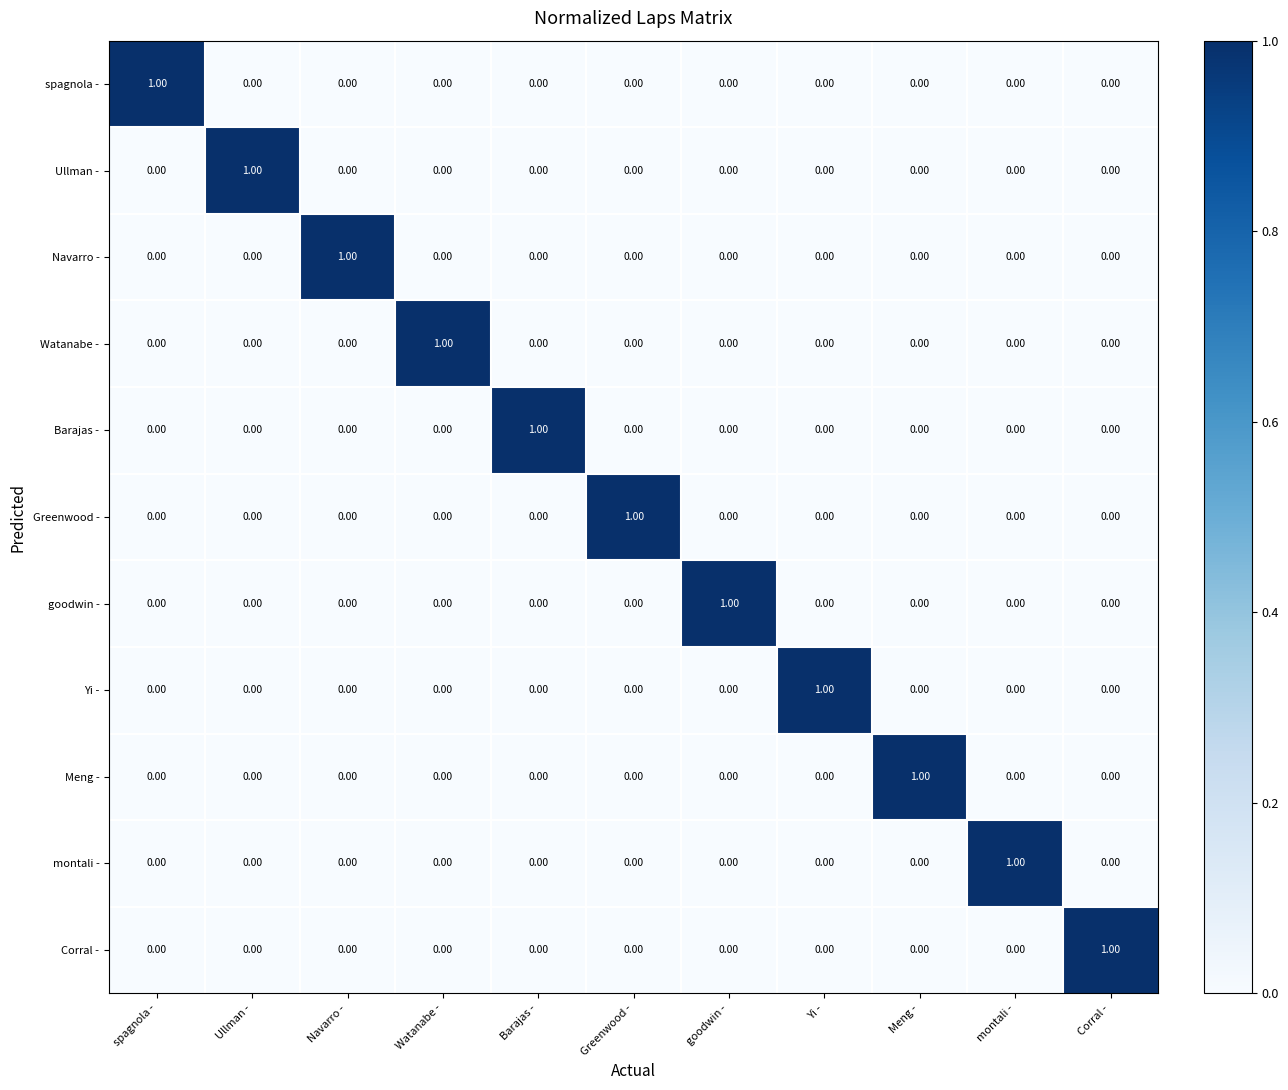

How many distinct data groups are displayed?

11